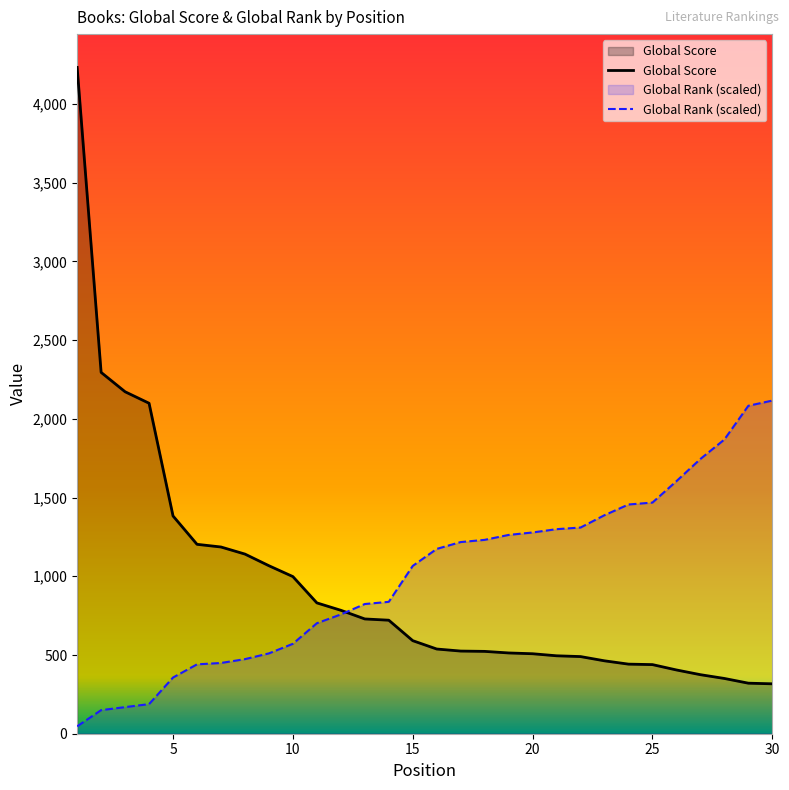

What is the total value across all series at 11?

1532.9